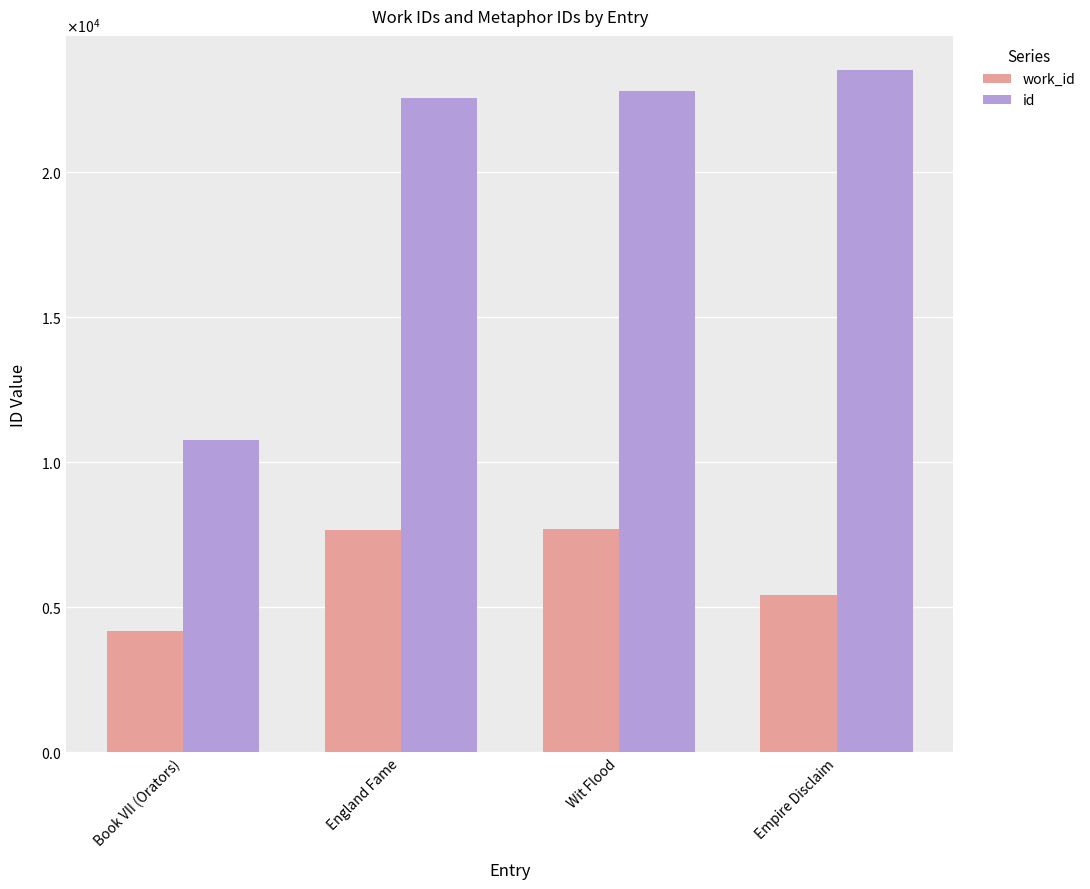

Does the chart contain any negative values?

No